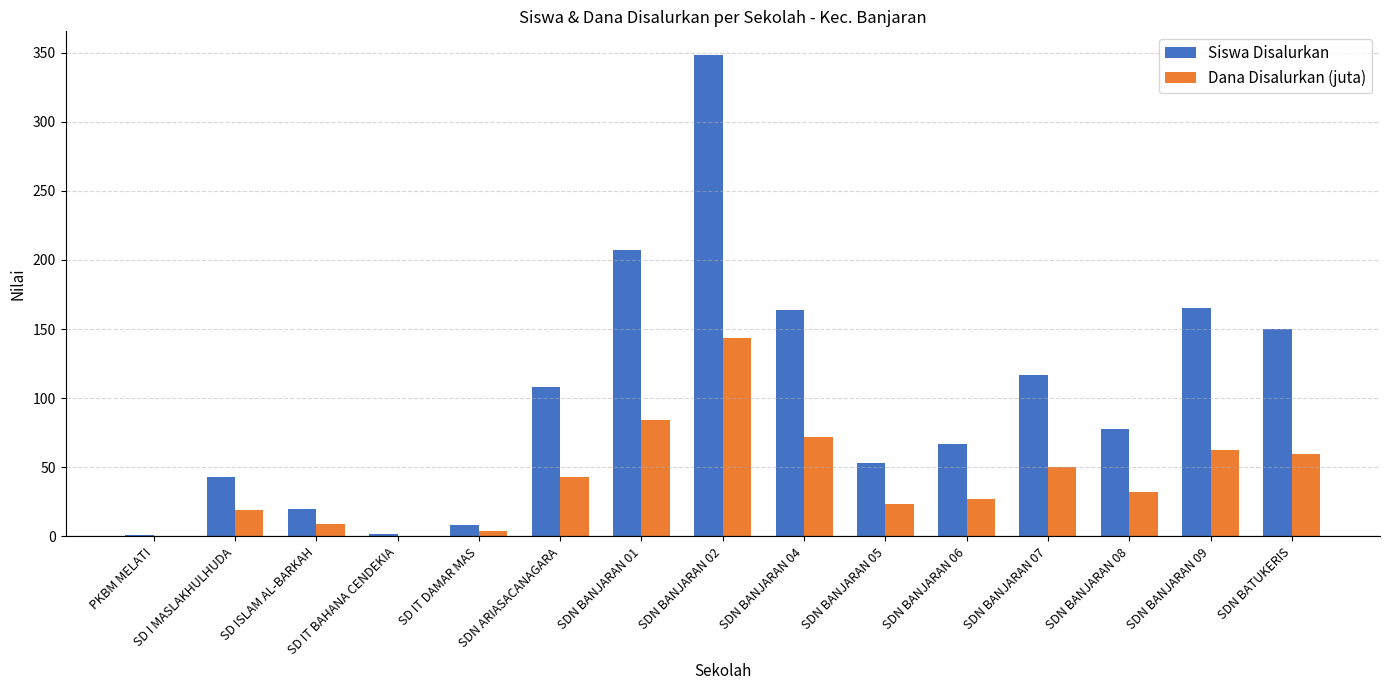

Between SDN BANJARAN 04 and SDN BANJARAN 07, which series saw the biggest shift?

Siswa Disalurkan